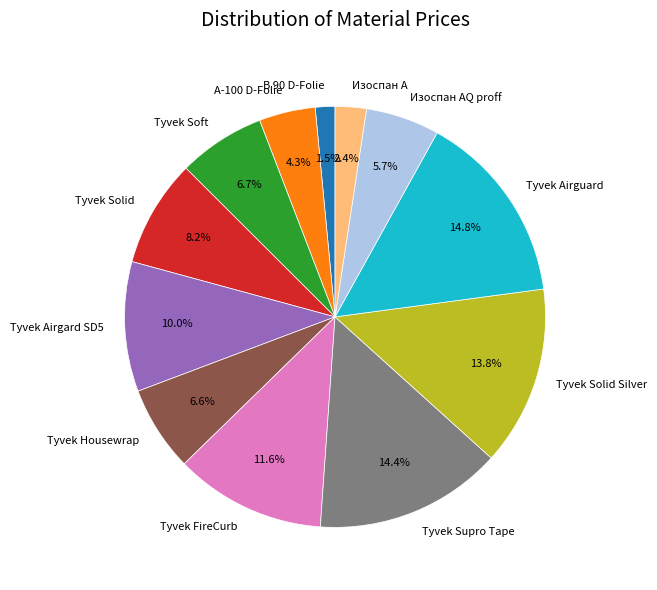

The Tyvek Airgard SD5 slice represents 10% of the pie. True or false?

True